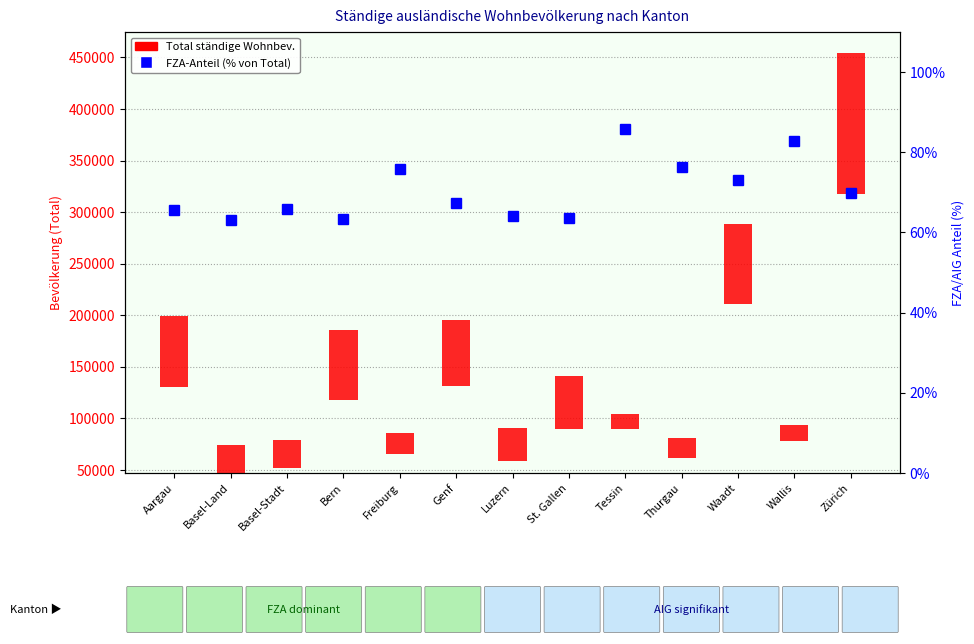

Are the bars grouped side by side (vs. stacked)?

Yes